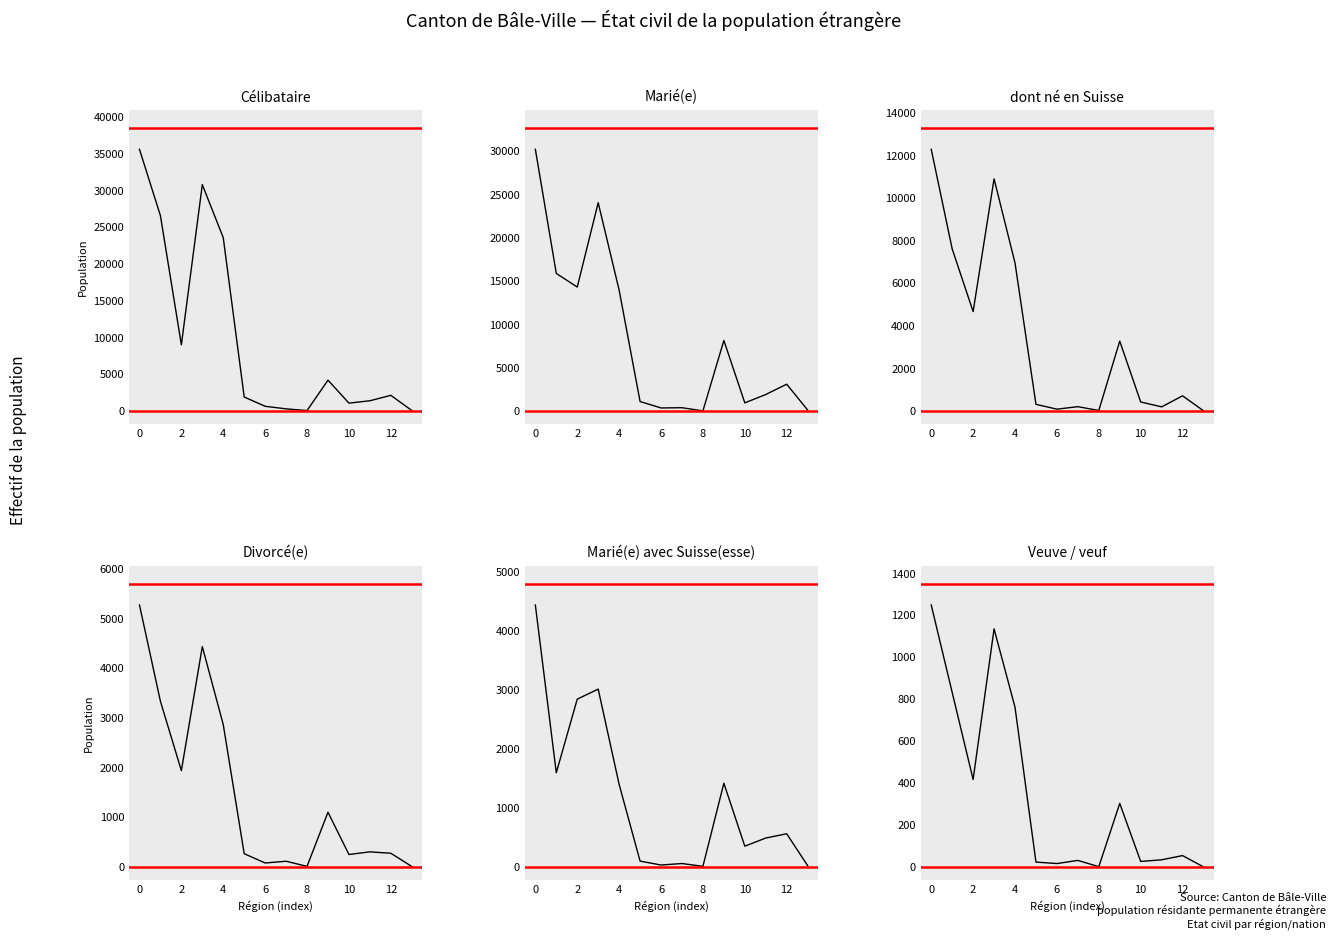

What are all the series names shown in the legend?

Célibataire, Marié(e), dont né en Suisse, Divorcé(e), Marié(e) avec Suisse(esse), Veuve / veuf